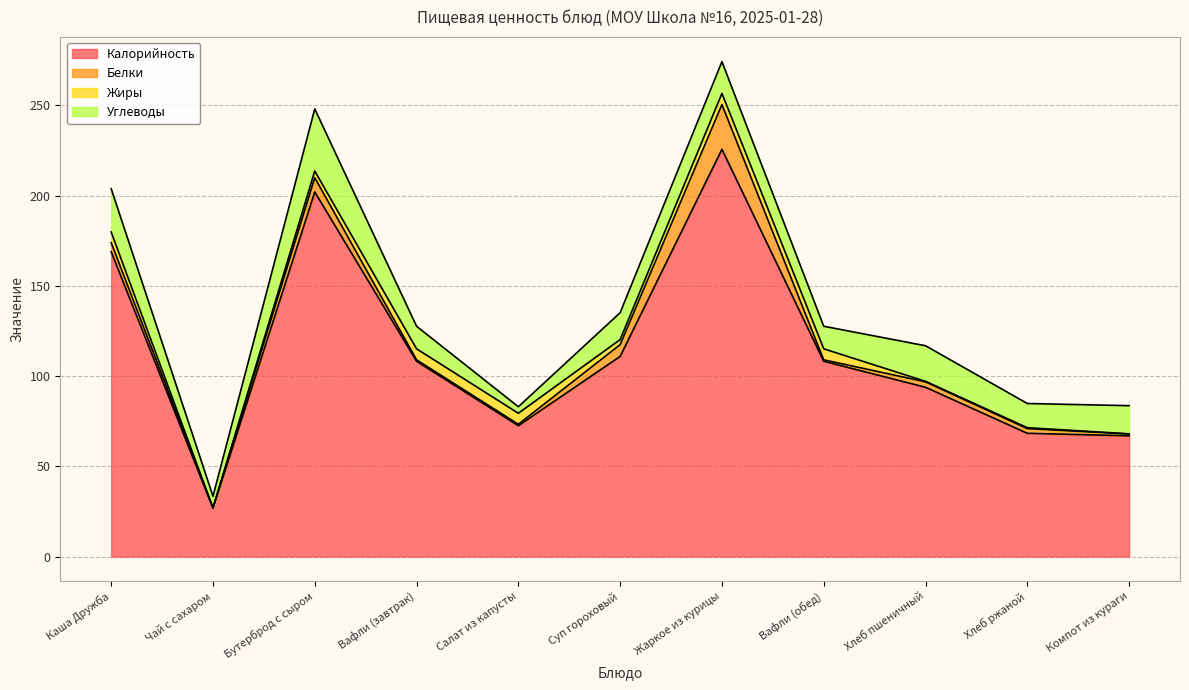

The Белки series shows 14.9 at Жаркое из курицы. True or false?

False